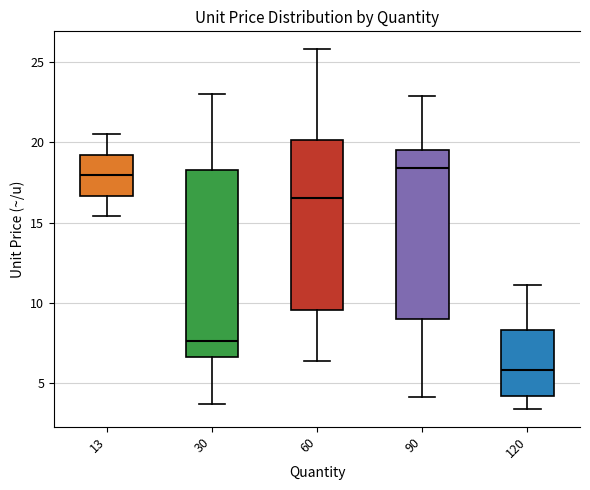

Reading left to right, read every box against the y-axis: the position of its median line, the range the box covers, and the ends of its whiskers. The values are not printed on the chart, so give them approximately, as read against the axis.

13: median 18.0, box 16.5 to 19.0, whiskers 15.5 to 20.5
30: median 7.5, box 6.5 to 18.5, whiskers 3.5 to 23.0
60: median 16.5, box 9.5 to 20.0, whiskers 6.5 to 26.0
90: median 18.5, box 9.0 to 19.5, whiskers 4.0 to 23.0
120: median 6.0, box 4.0 to 8.5, whiskers 3.5 to 11.0